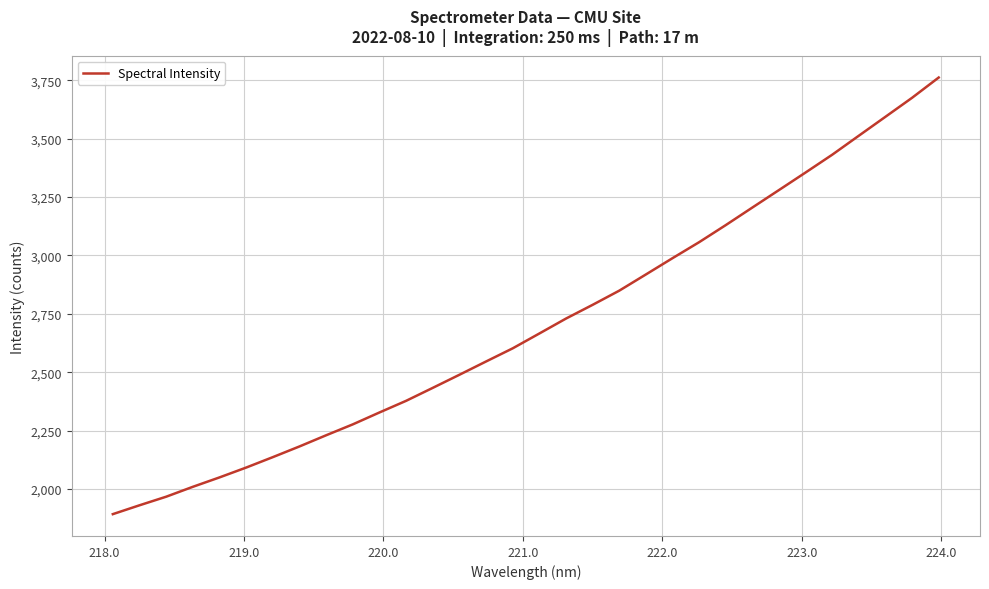

Does the chart display data point markers on the line(s)?

No